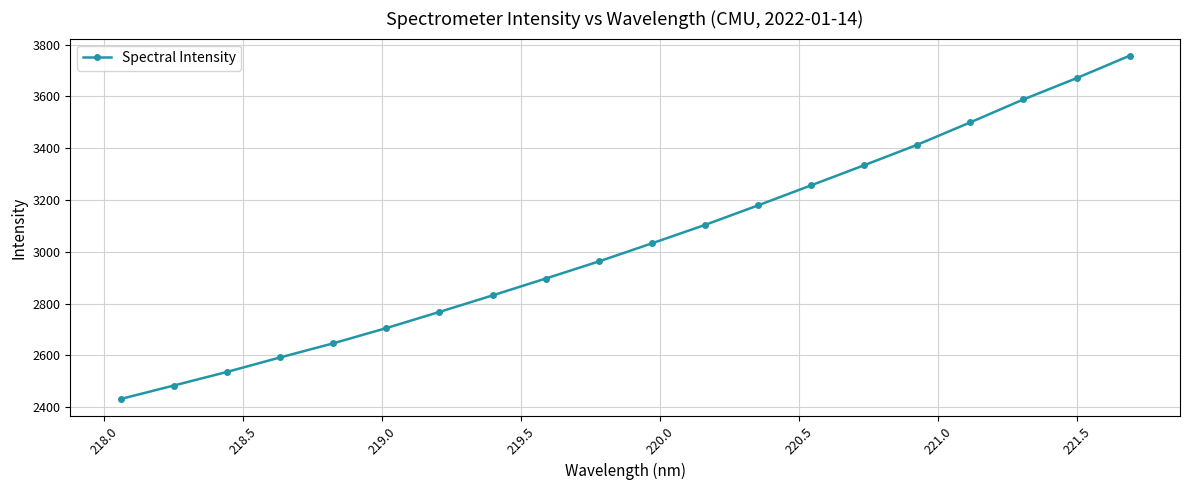

What is the minimum value shown in the chart?

2431.4